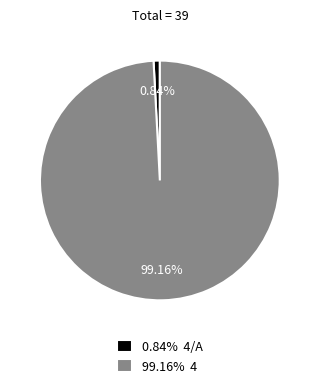

Rank the categories by value from highest to lowest.

99.16% 4, 0.84% 4/A